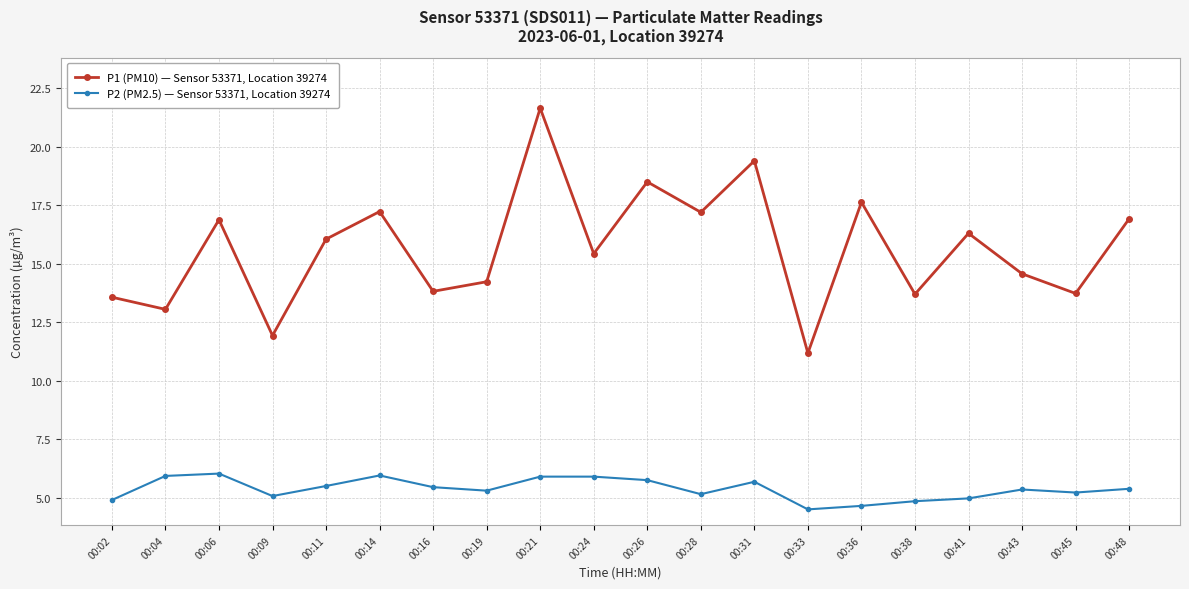

At which label does P1 (PM10) — Sensor 53371, Location 39274 reach its peak?

00:21